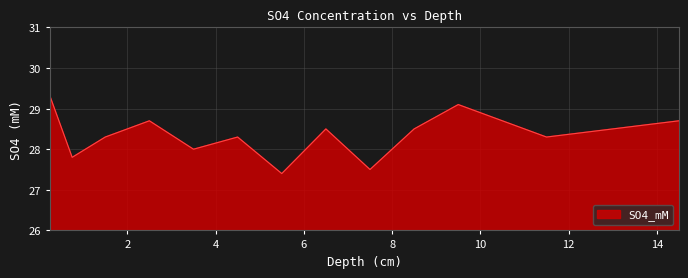

What is the maximum value shown in the chart?

29.3